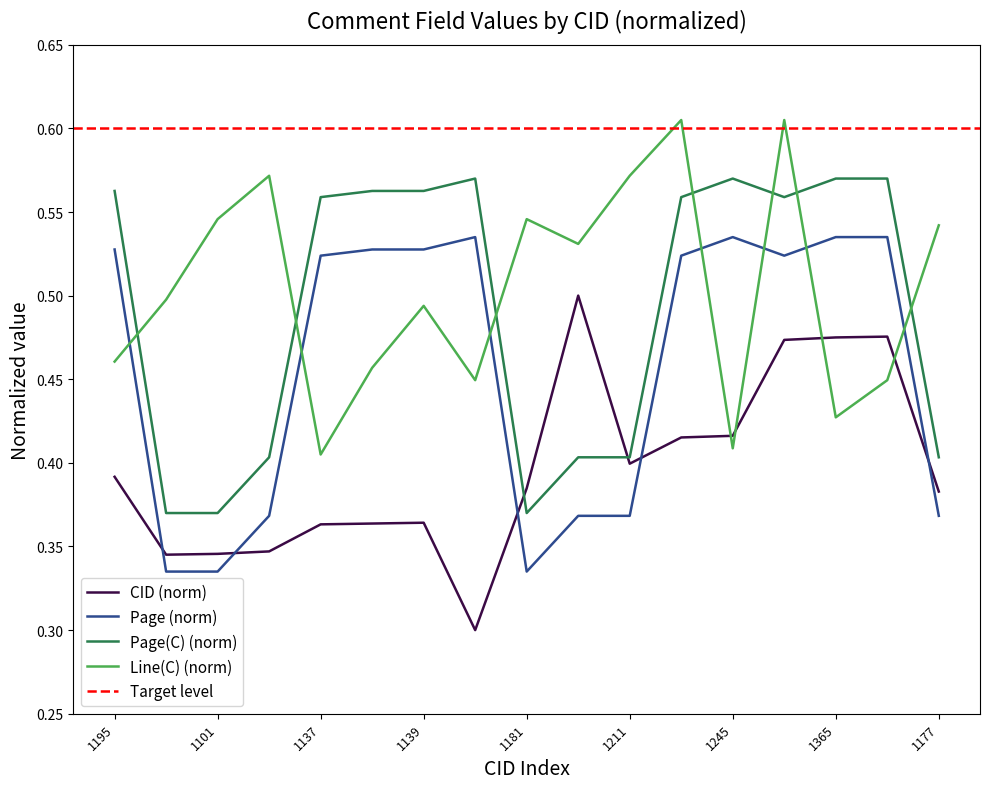

Where is the first local maximum for Line(C)?

1104